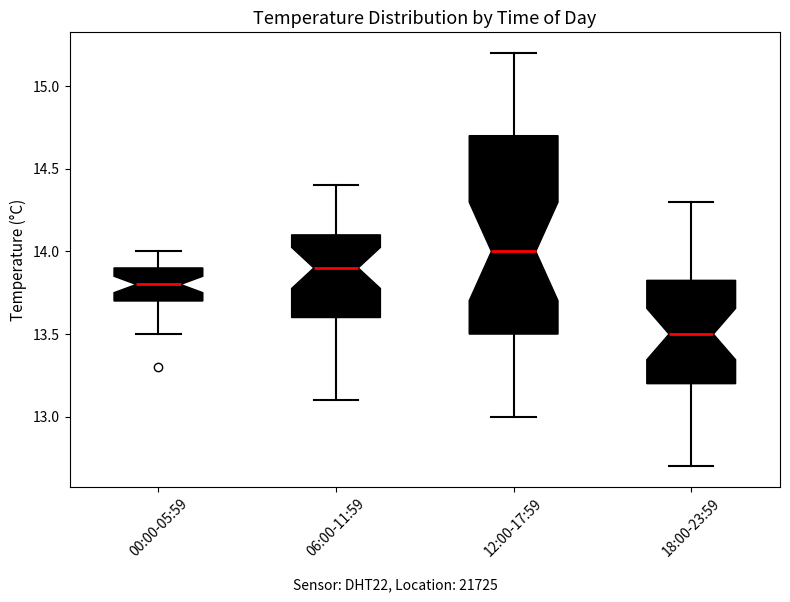

Which box's median line is the lowest?

18:00-23:59